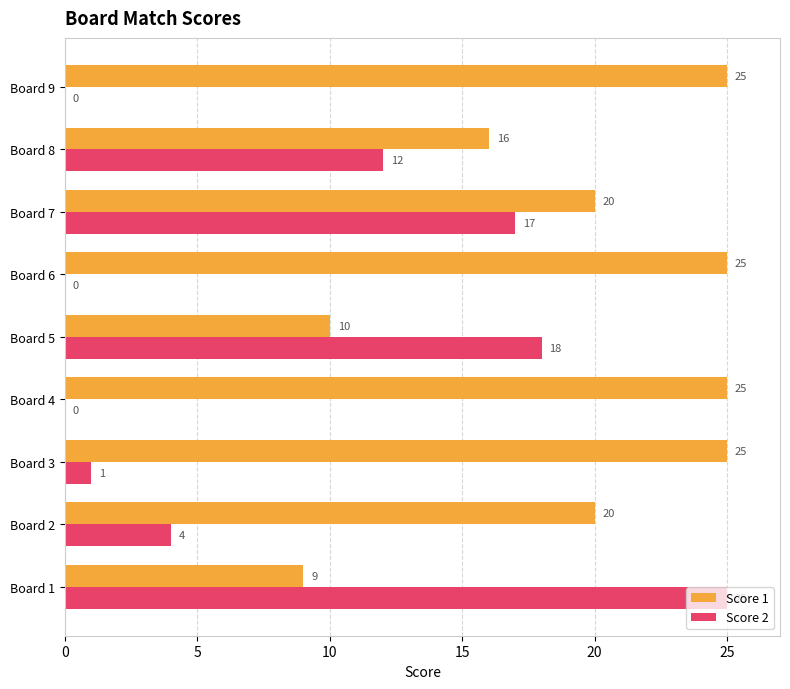

What is the sum of all Score 2 values?

77